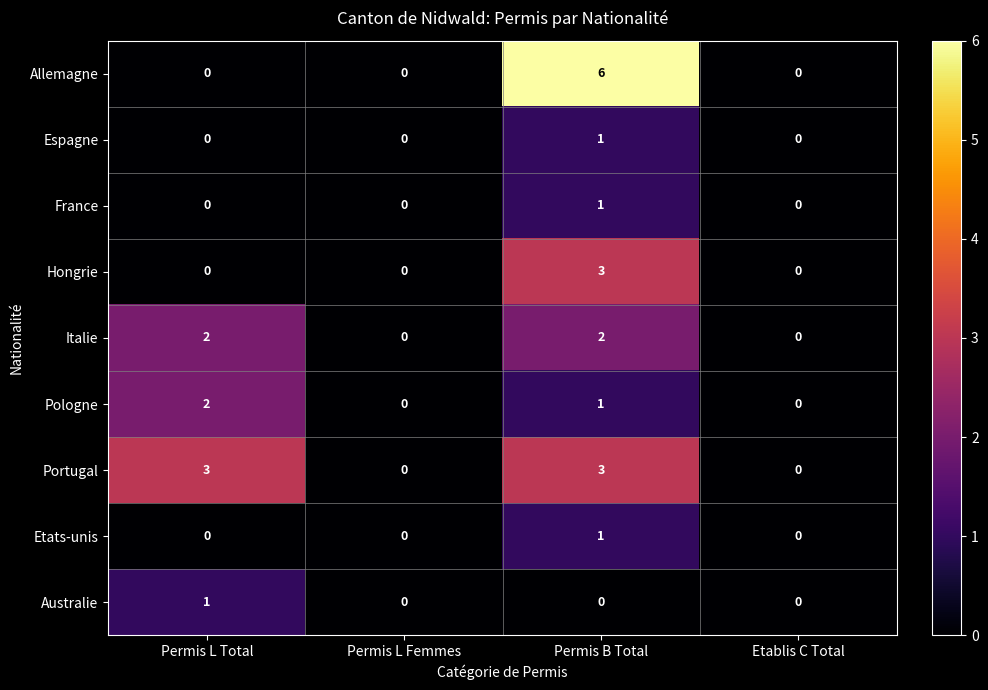

How many Italie values are between 0 and 2?

4